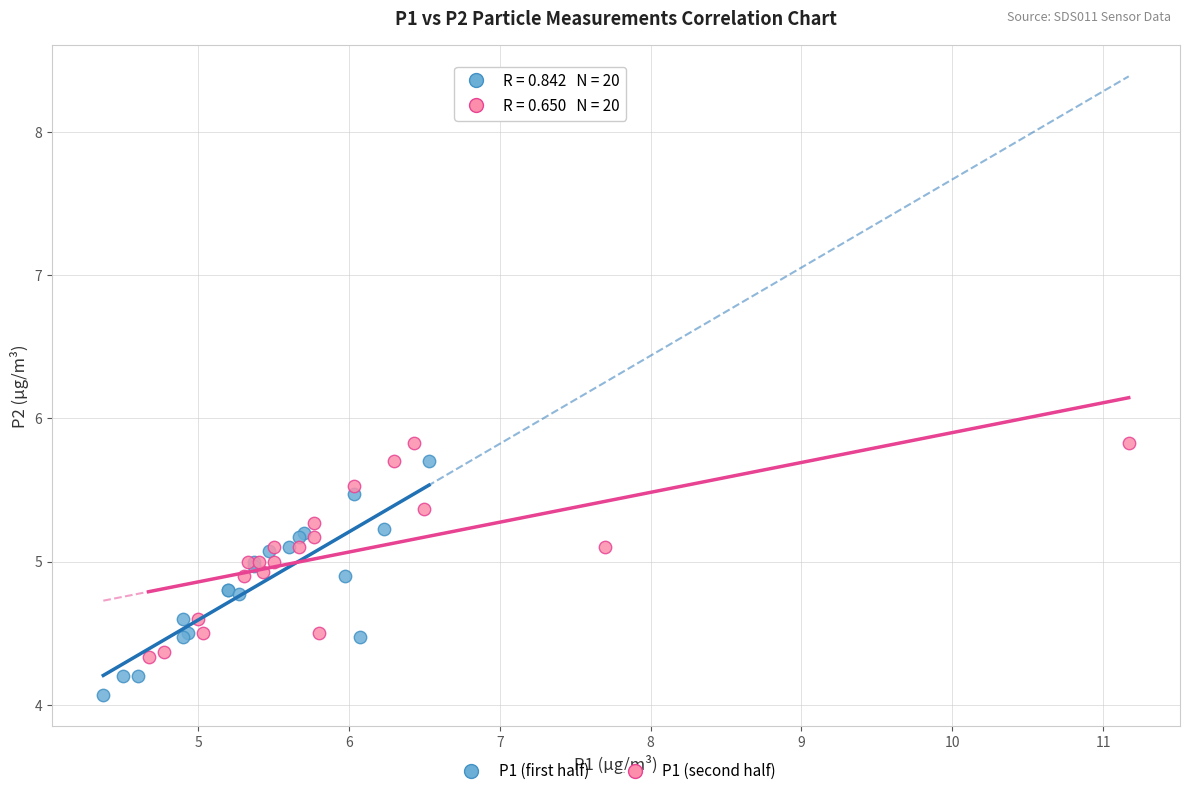

Which series contains the lowest Y value?

P1 (first half)